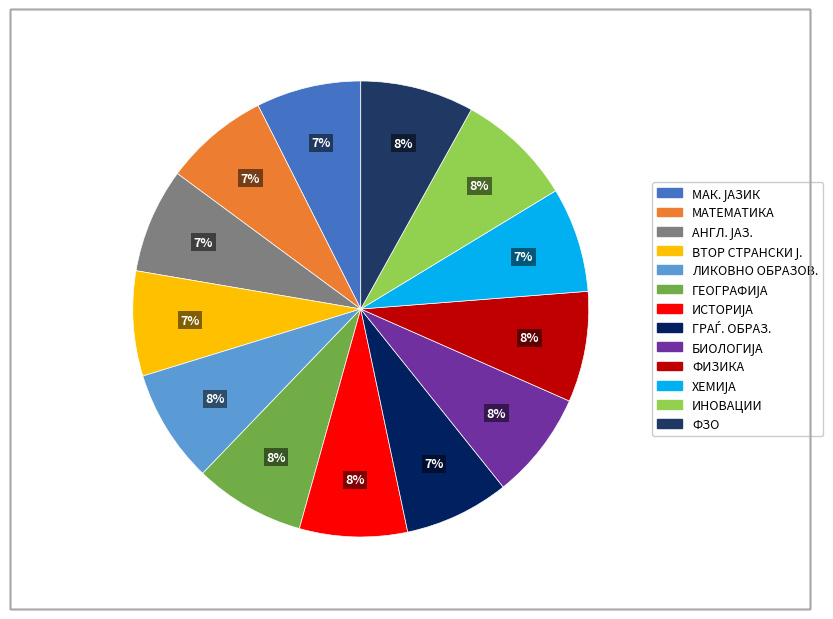

Combined, do ФИЗИКА and ФЗО account for over 50%?

No